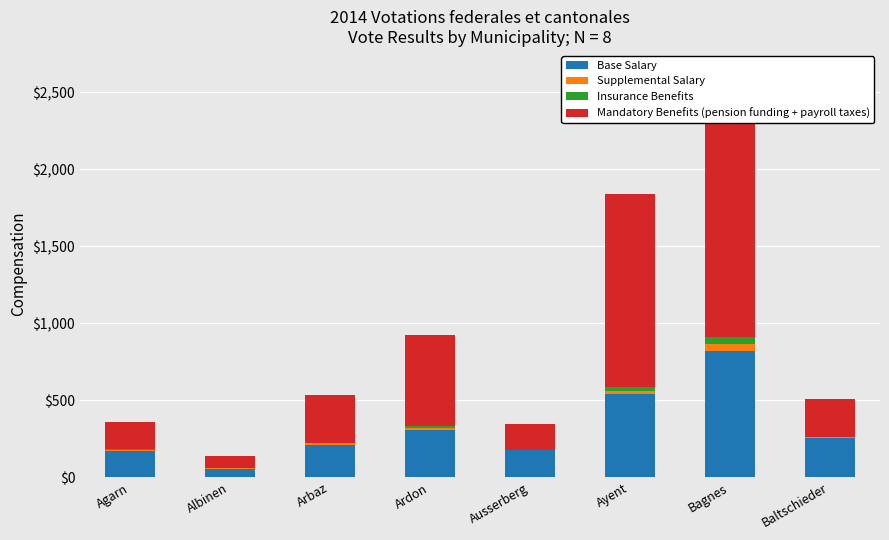

True or false: Mandatory Benefits (pension funding + payroll taxes) has a value of 47 at Albinen.

False